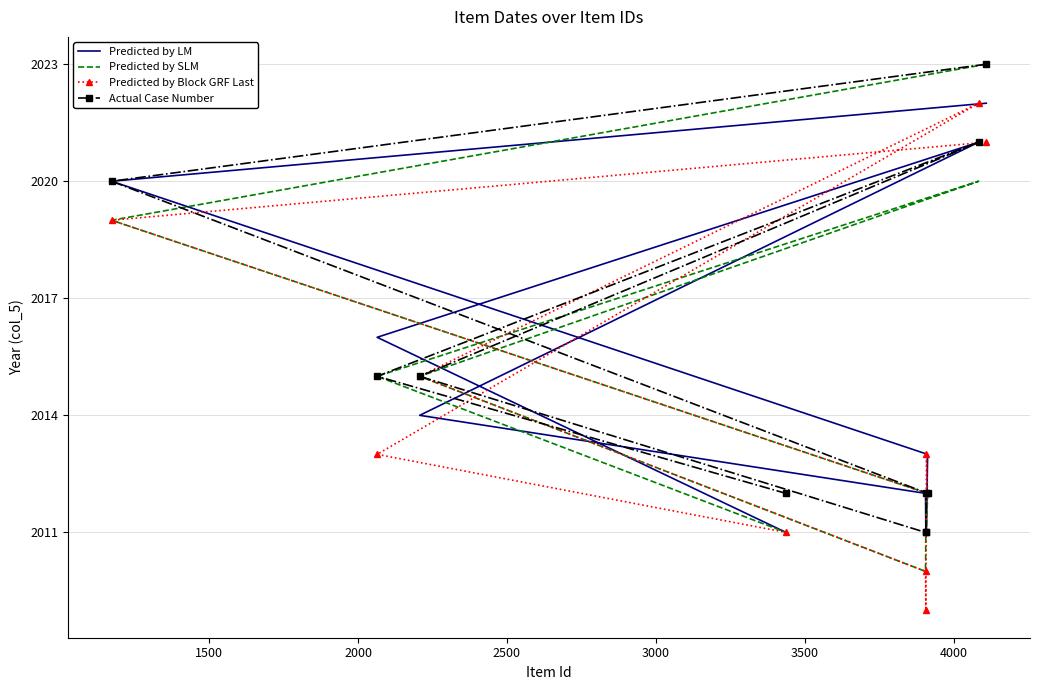

Where do Predicted by LM and Actual Case Number first cross each other?

2000 and 2500